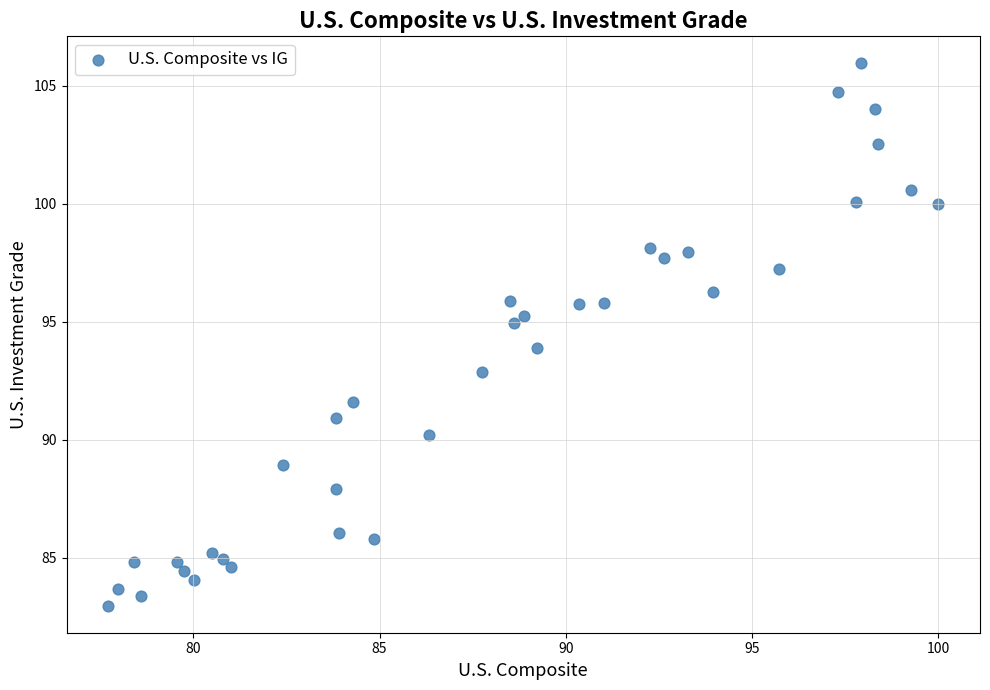

What is the range of X values (max minus min)?

22.3